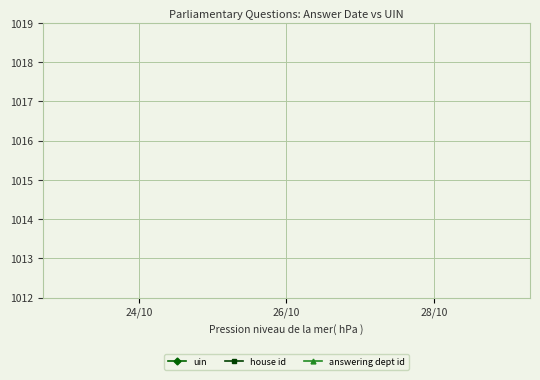

How many lines are shown in the chart?

3